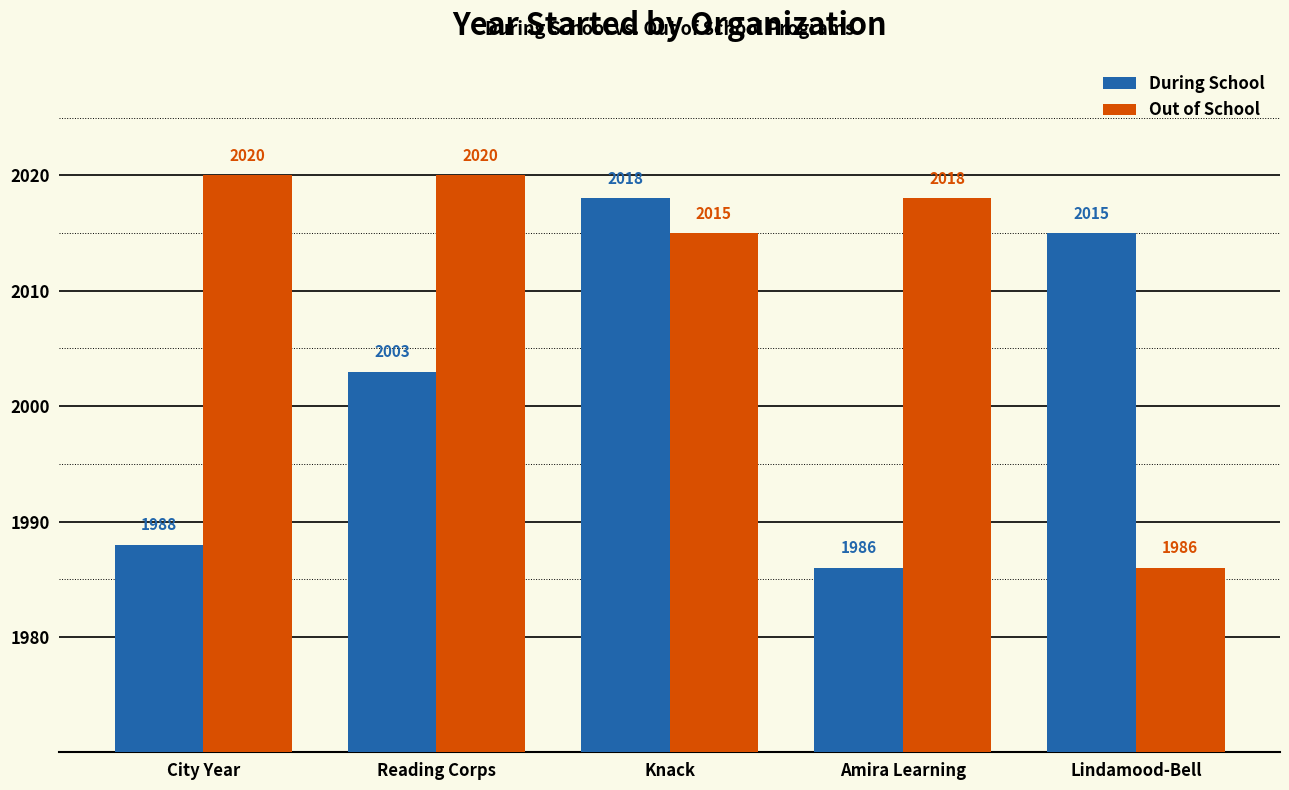

At which category is the sum across all series the highest?

Knack